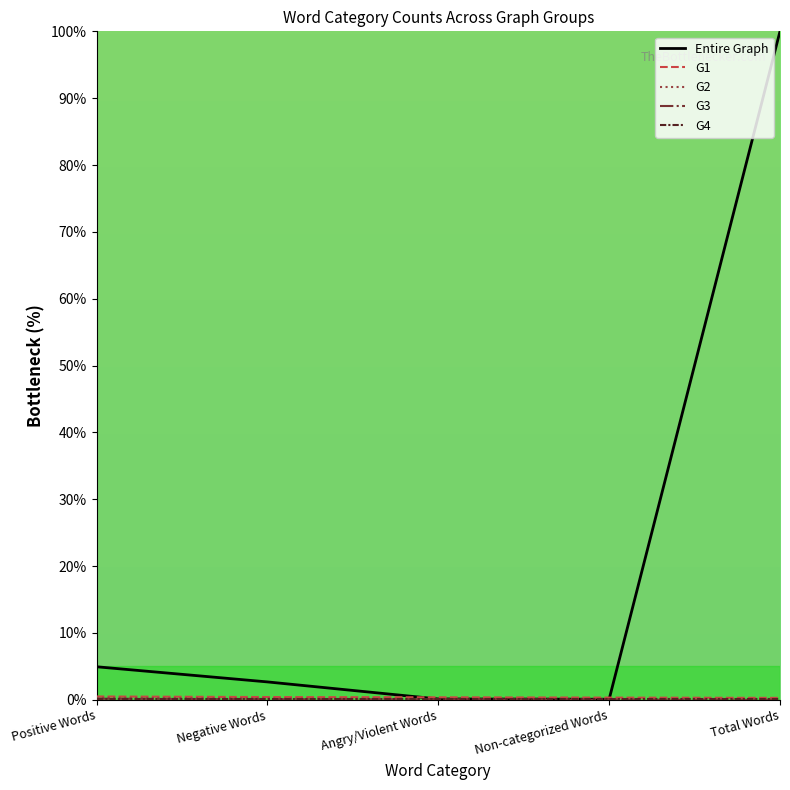

Which series has the widest spread of values?

Entire Graph